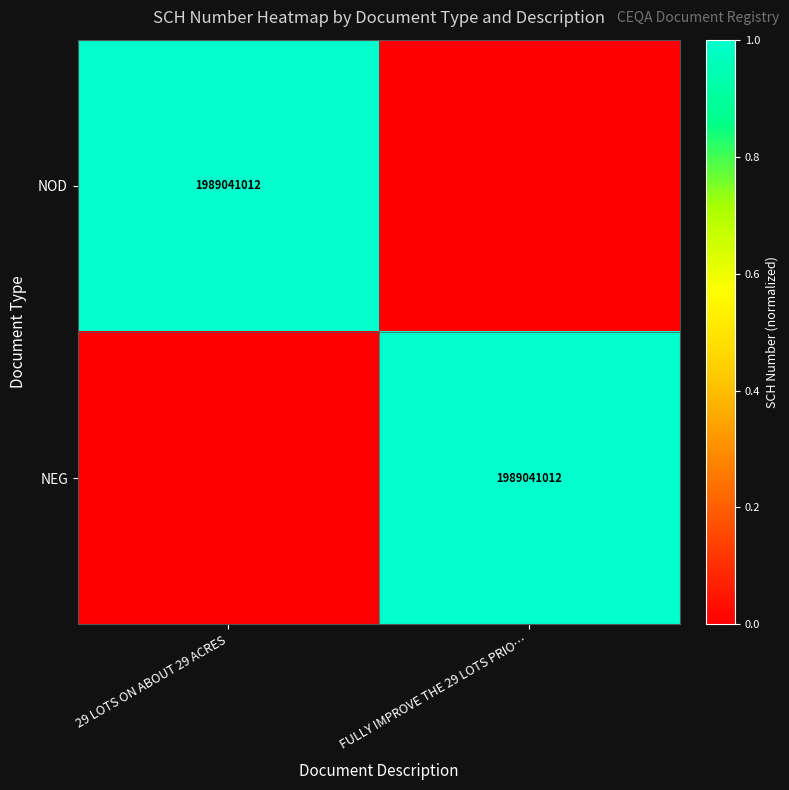

True or false: NEG has a value of 1989041012 at FULLY IMPROVE THE 29 LOTS PRIO….

True